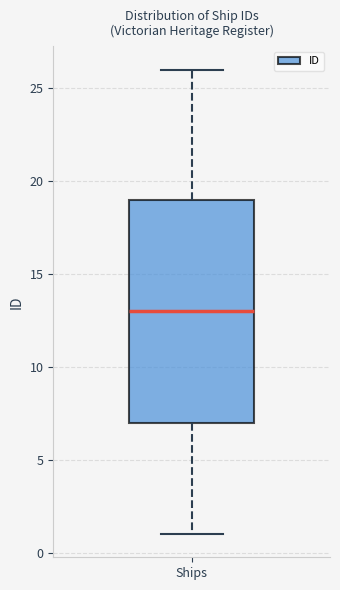

Read this box plot against the y-axis: the position of the median line, the range covered by the box, and the ends of both whiskers. The values are not printed on the chart, so give them approximately, as read against the axis.

median 13, box 7 to 19, whiskers 1 to 26